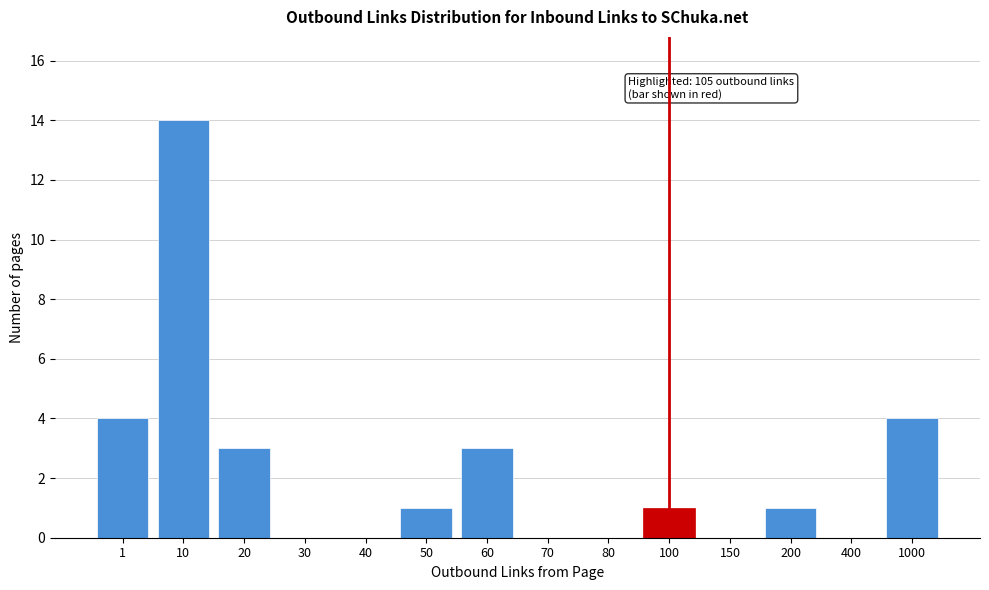

Reading left to right, transcribe all the data shown in this chart.

1=4	10=14	20=3	30=0	40=0	50=1	60=3	70=0	80=0	100=1	150=0	200=1	400=0	1000=4